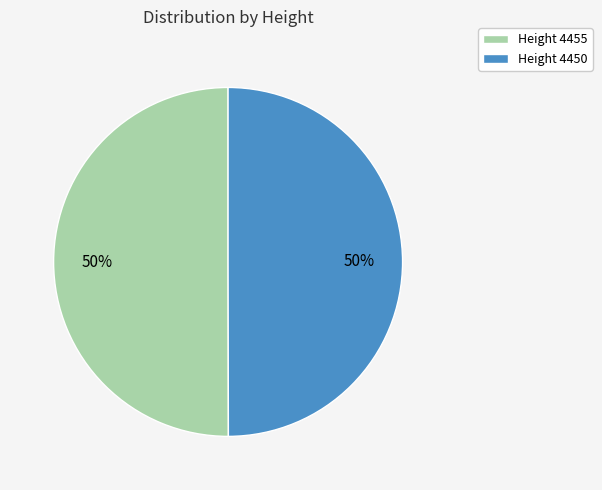

Is the sum of Height 4455 and Height 4450 greater than half?

Yes